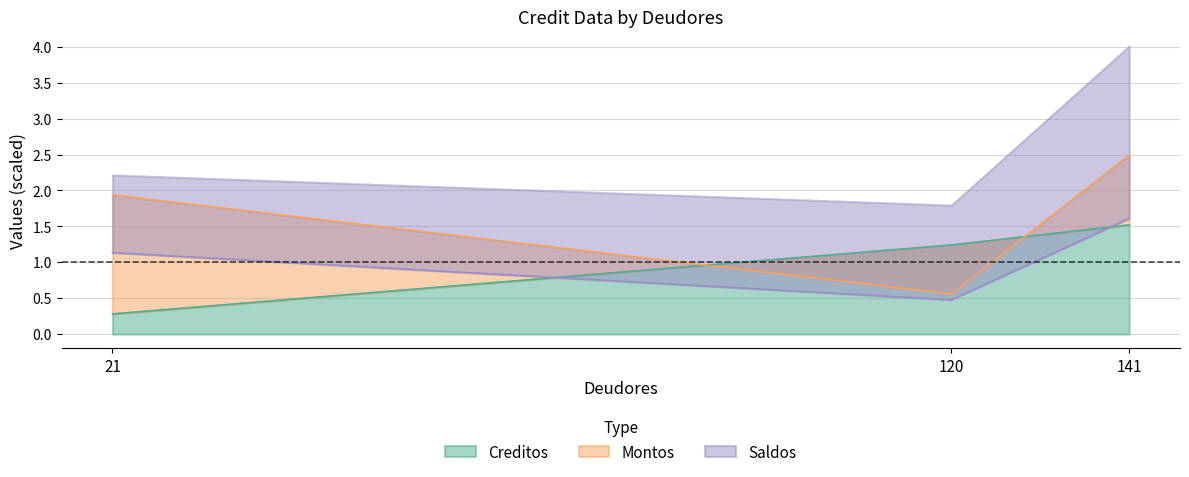

Is the value of Montos at 21 greater than the value of Creditos at 21?

Yes